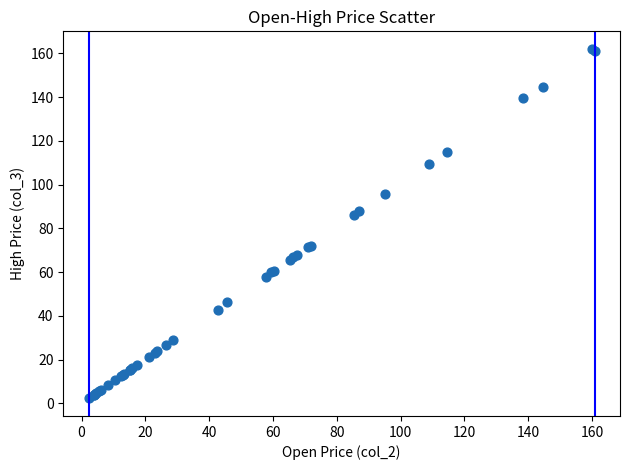

What Y value in the scatter plot is closest to 82?

86.1